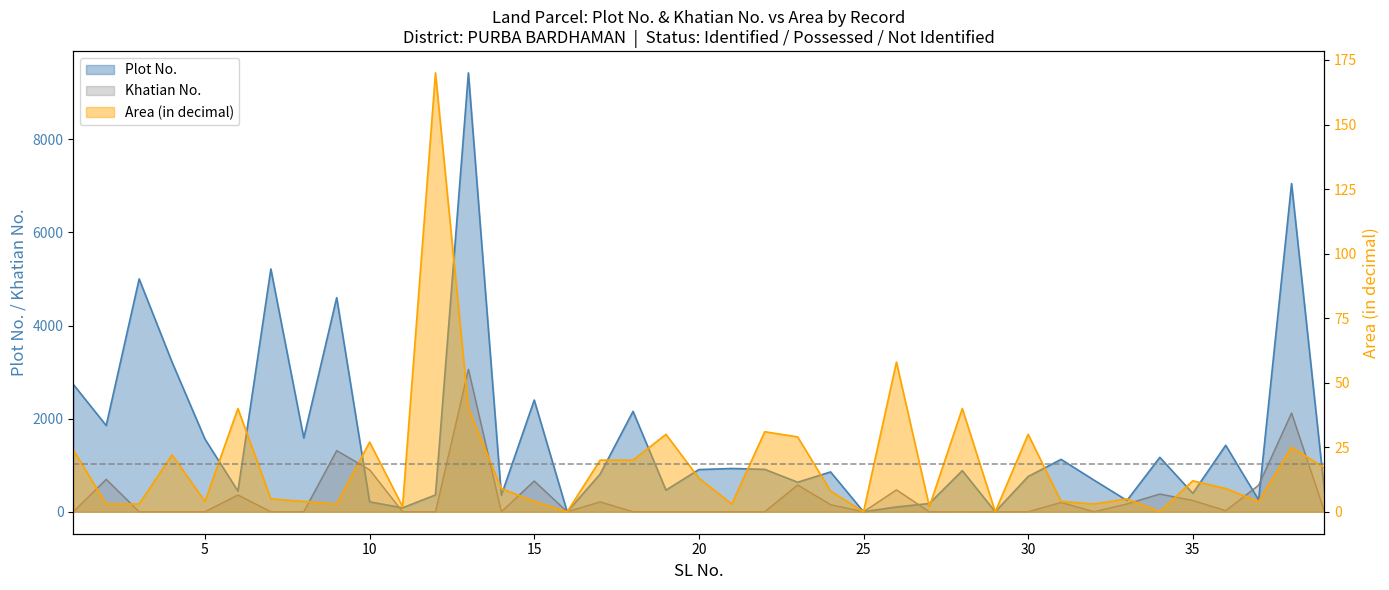

How many values in Khatian No. are above zero?

34